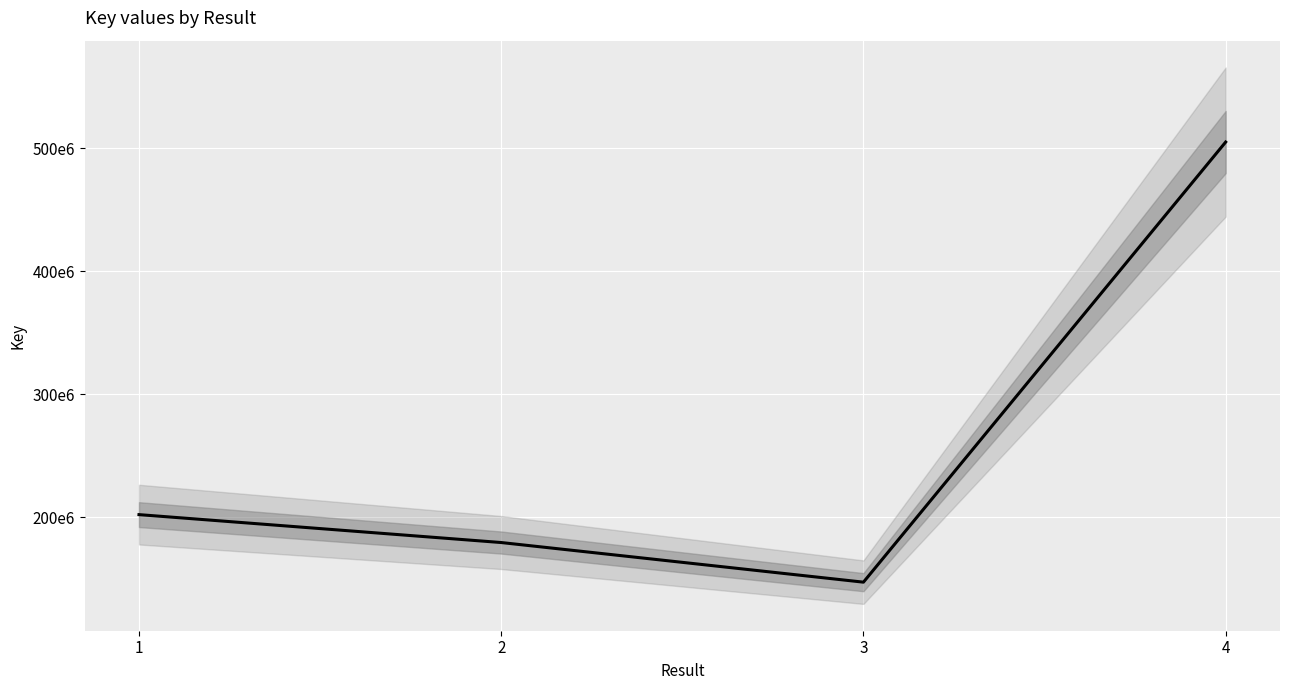

The chart shows a value of 52700025 at 2. True or false?

False